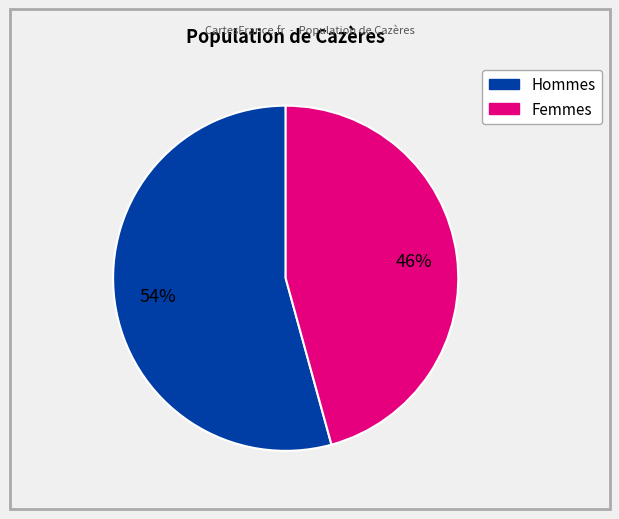

Combined, do Hommes and Femmes account for over 50%?

Yes